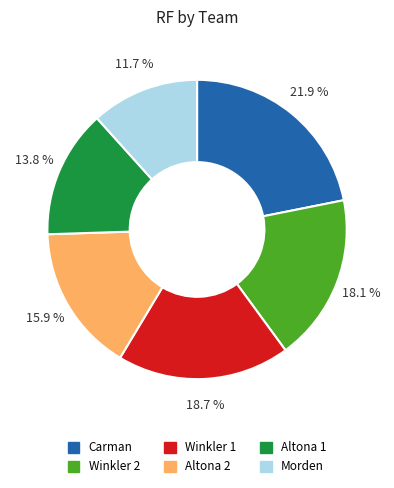

To the nearest percent, what is the difference between the Altona 2 and Winkler 1 slice percentages?

3%